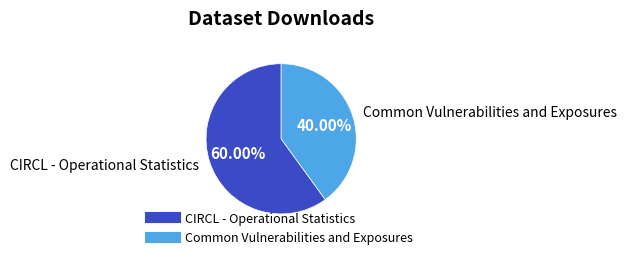

Between CIRCL - Operational Statistics and Common Vulnerabilities and Exposures, which is larger?

CIRCL - Operational Statistics